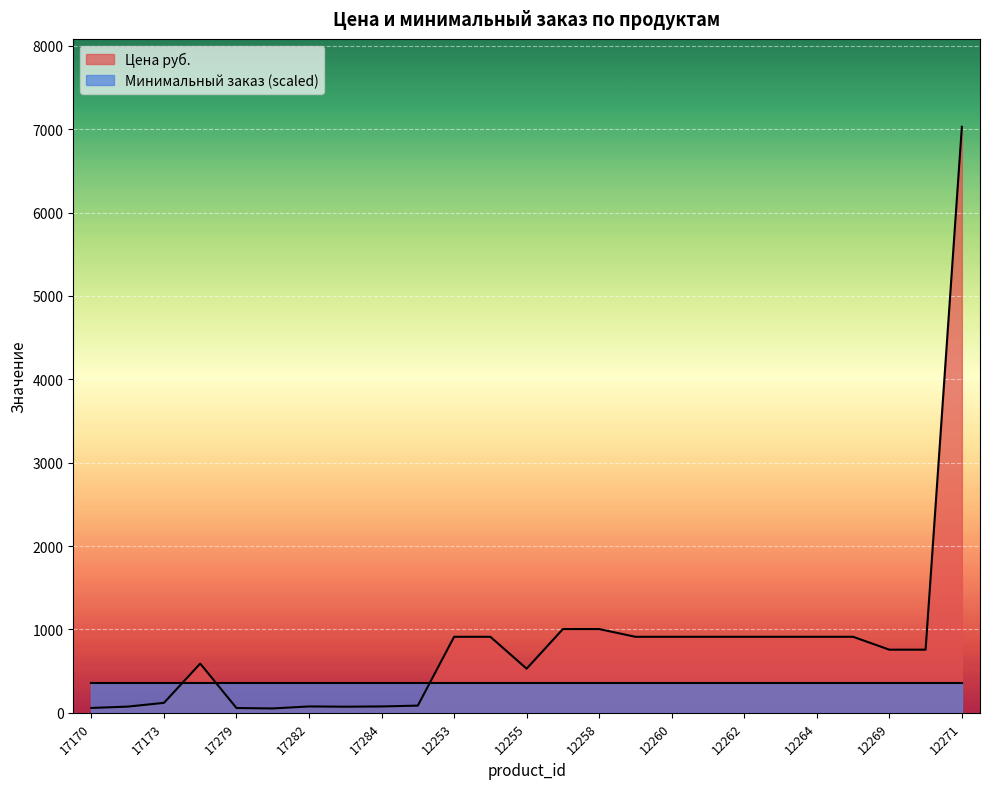

How many data points does each series have?

25